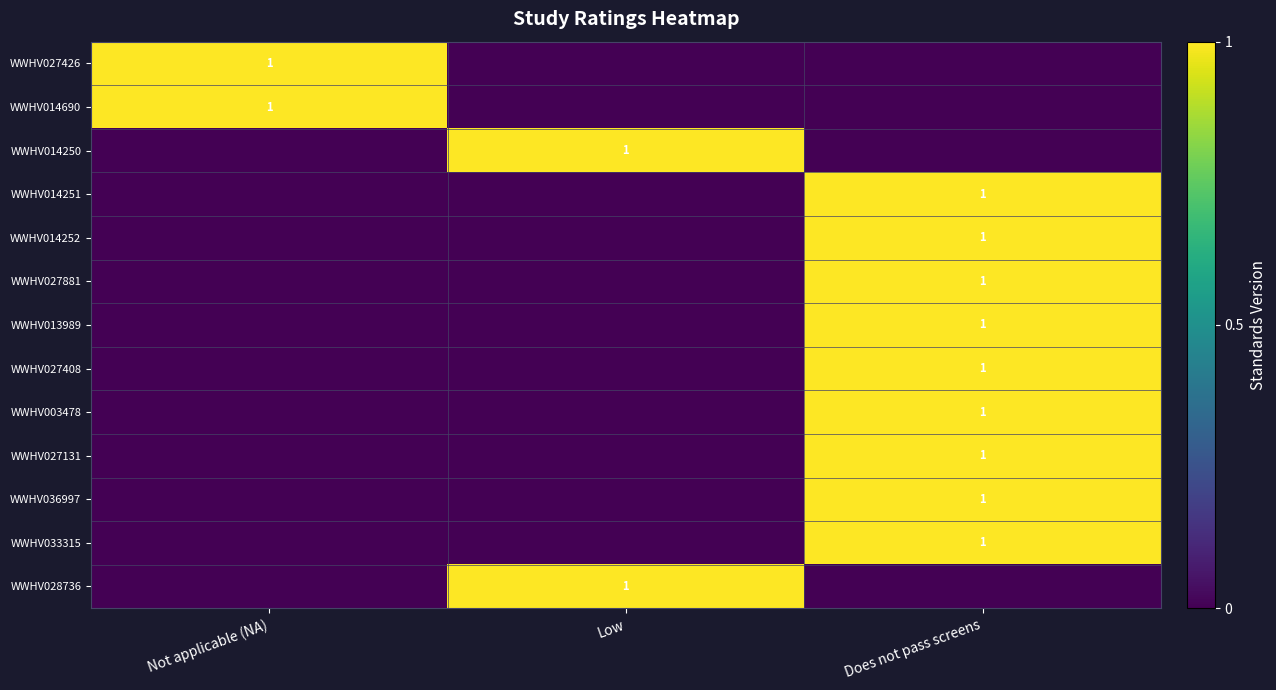

The WWHV027408 series shows 1 at Does not pass screens. True or false?

True